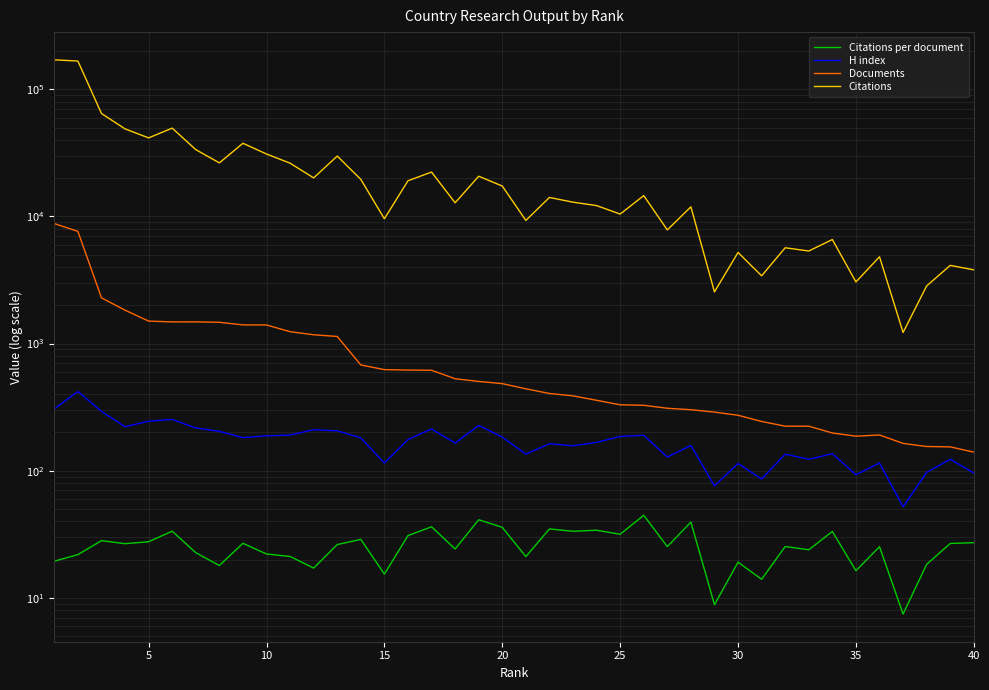

What is the greatest value displayed?

170720.0